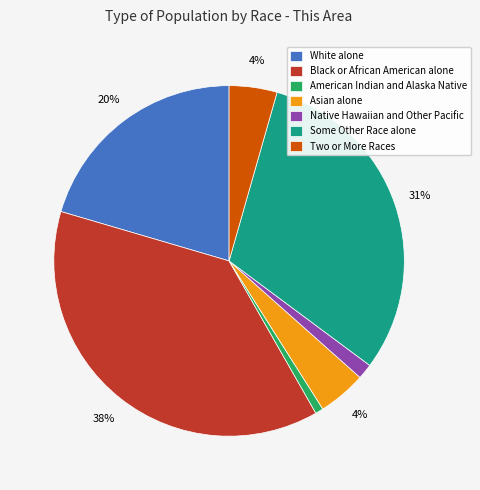

Approximately how many times larger is the value at Asian alone compared to Black or African American alone?

0.1